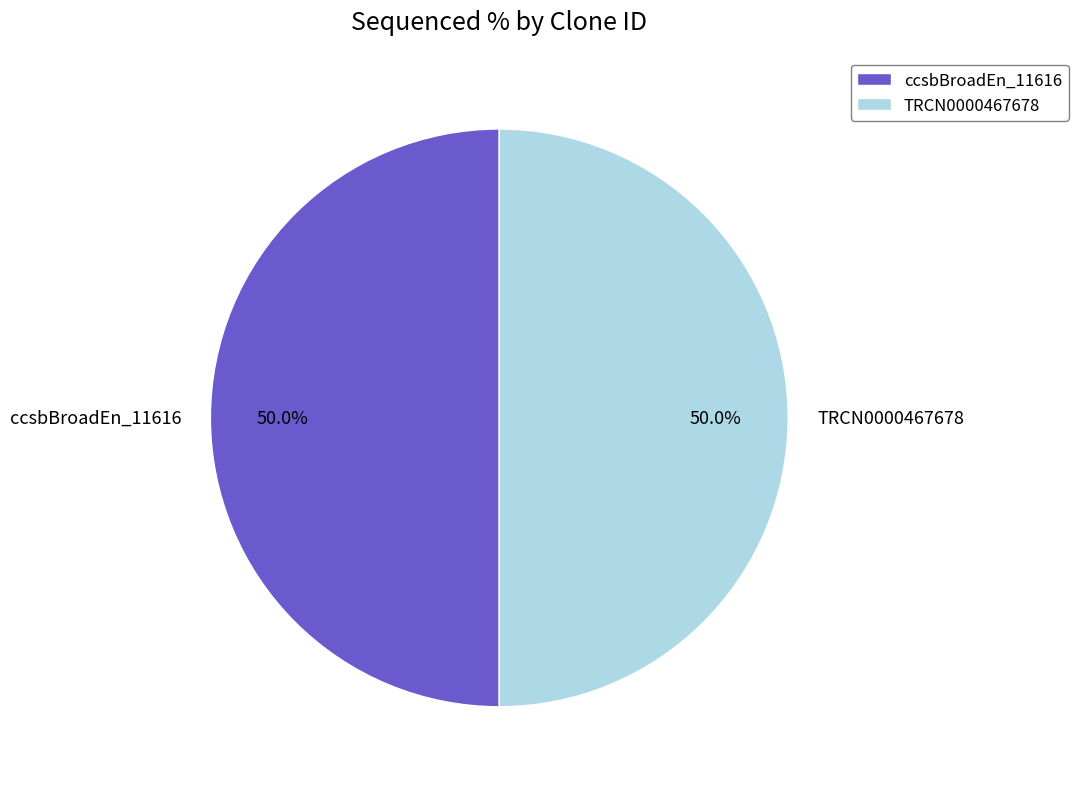

What is the total percentage of ccsbBroadEn_11616 and TRCN0000467678?

100.0%